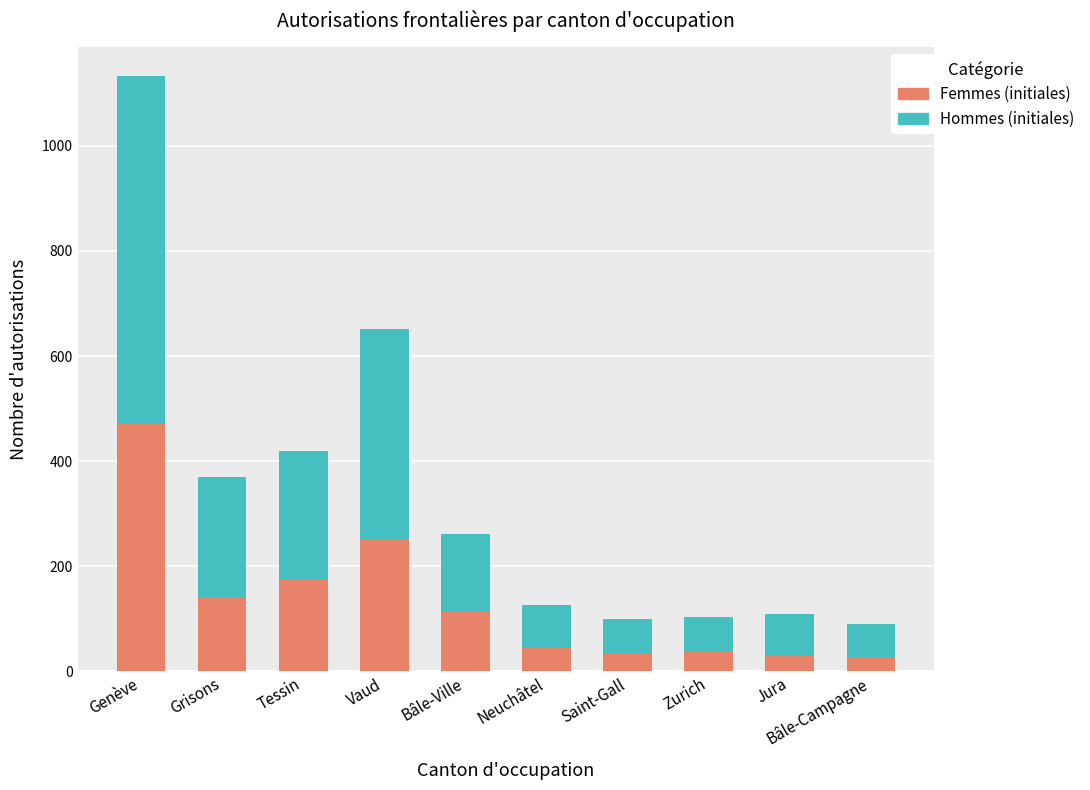

At which category is the sum across all series the highest?

Genève